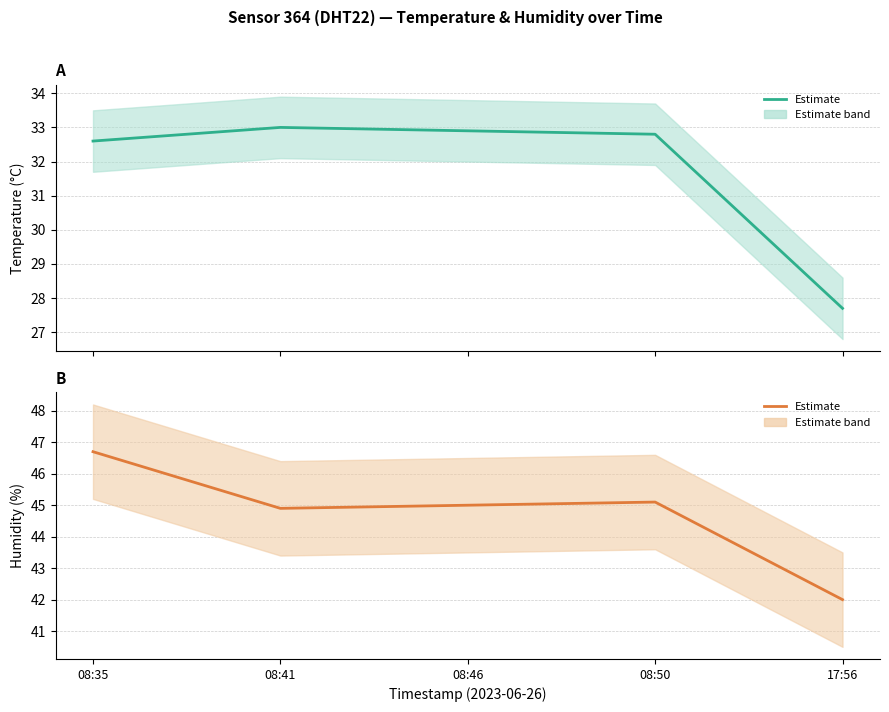

Rank the categories by temperature value from highest to lowest.

08:41, 08:46, 08:50, 08:35, 17:56